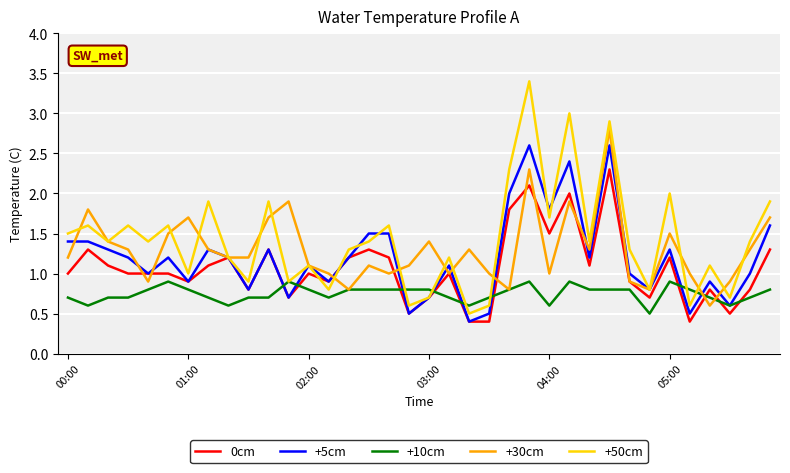

How many interior local valleys does the +5cm series have?

12